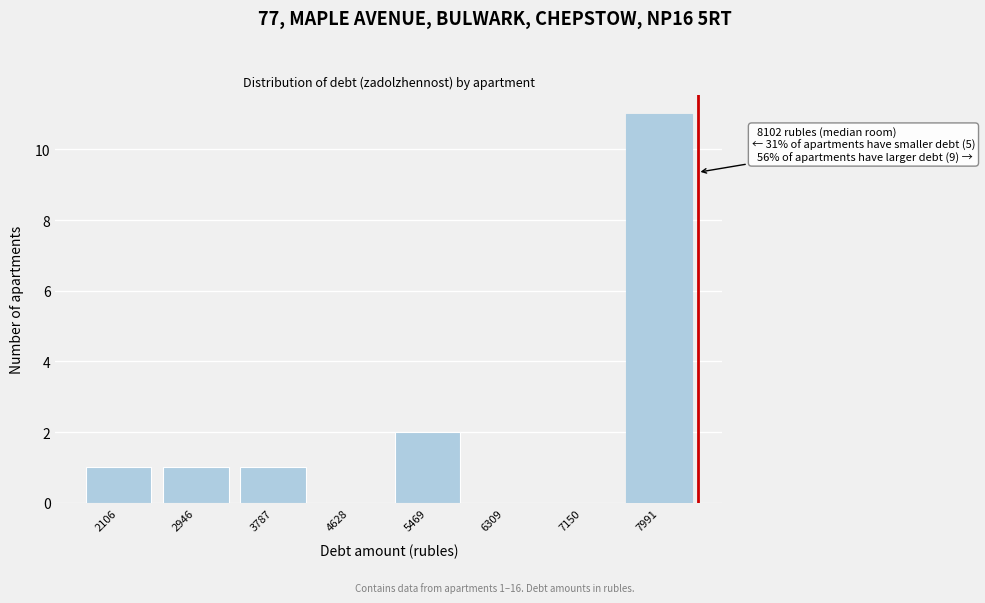

Reading left to right, transcribe all the data shown in this chart.

2106=1	2946=1	3787=1	4628=0	5469=2	6309=0	7150=0	7991=11